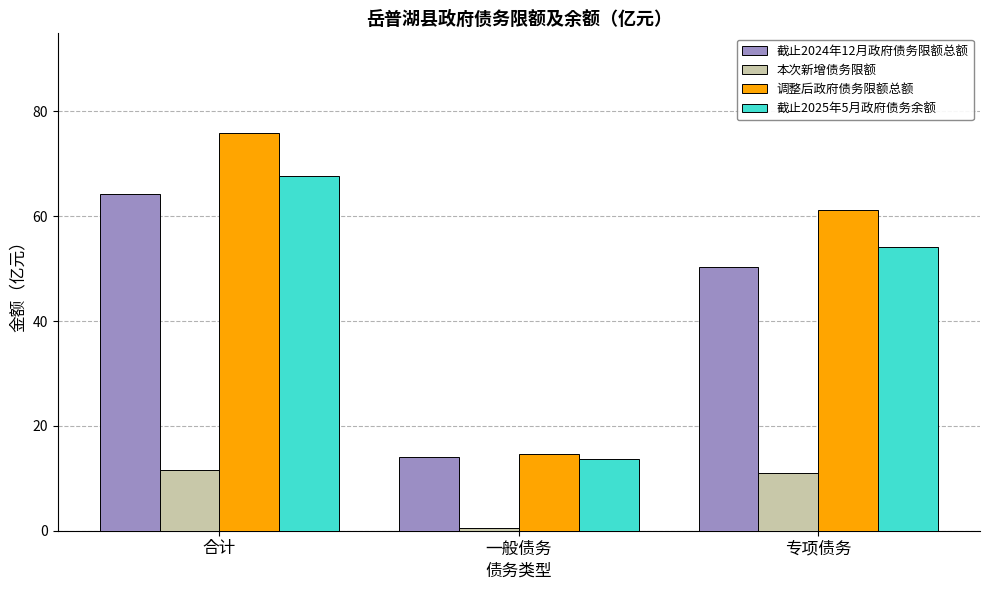

Reading right to left, transcribe all the data shown in this chart.

截止2024年12月政府债务限额总额: 50.3	14.0	64.3
本次新增债务限额: 11.0	0.6	11.6
调整后政府债务限额总额: 61.3	14.6	75.9
截止2025年5月政府债务余额: 54.1	13.6	67.7